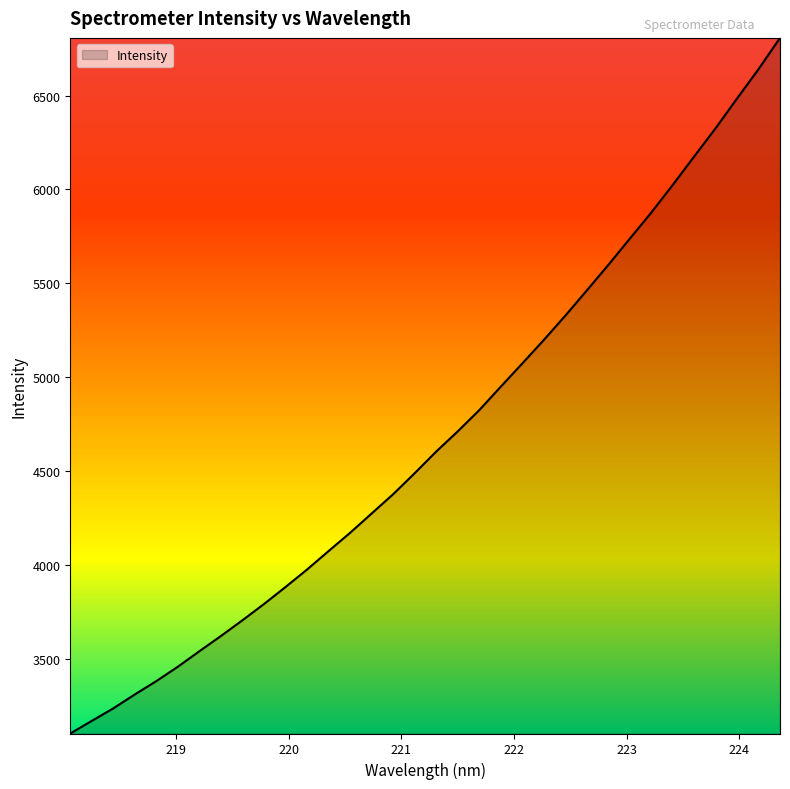

What is the smallest value displayed?

3100.9